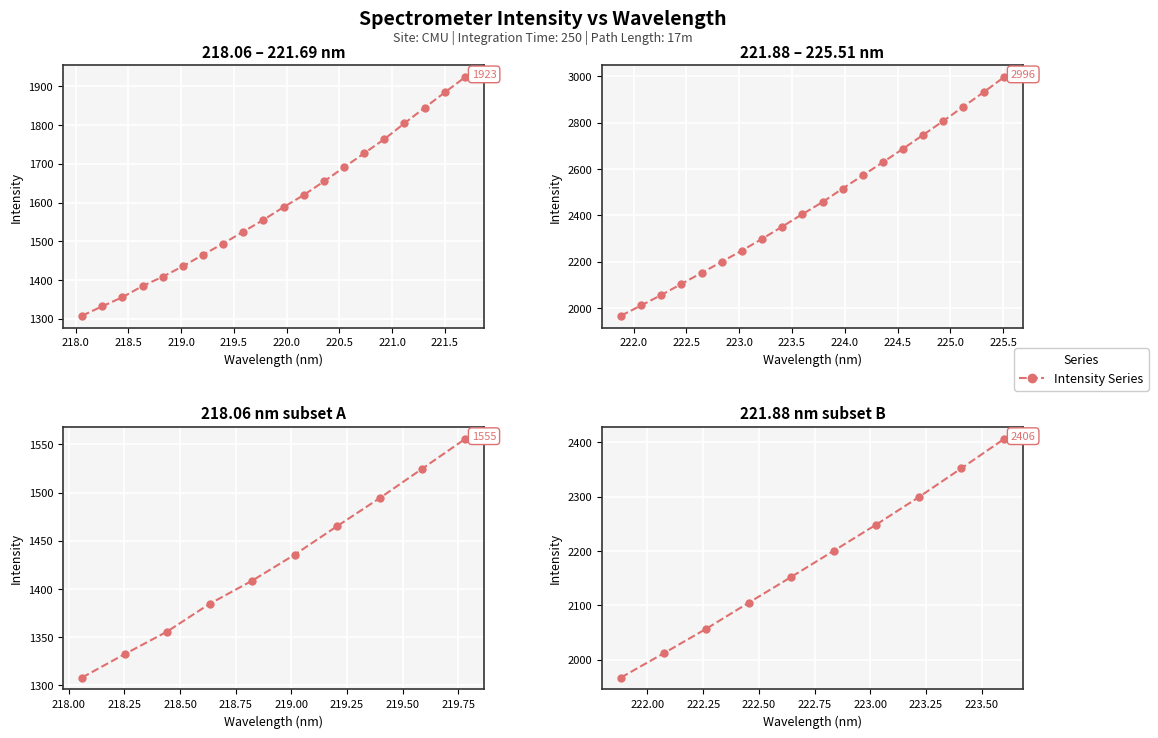

Does the chart display data point markers on the line(s)?

Yes